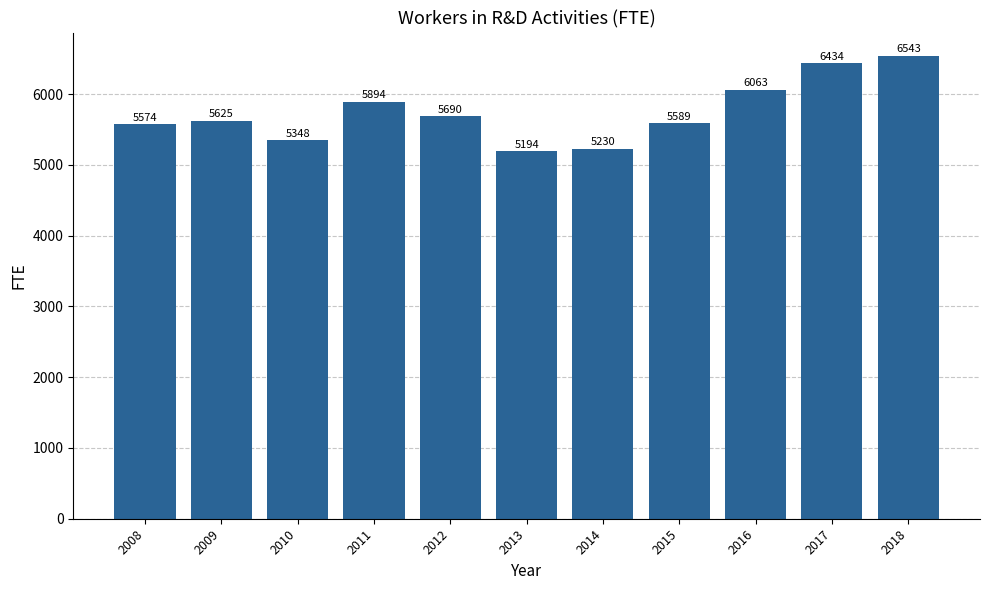

Where is the data nearest to the value 5868?

2011